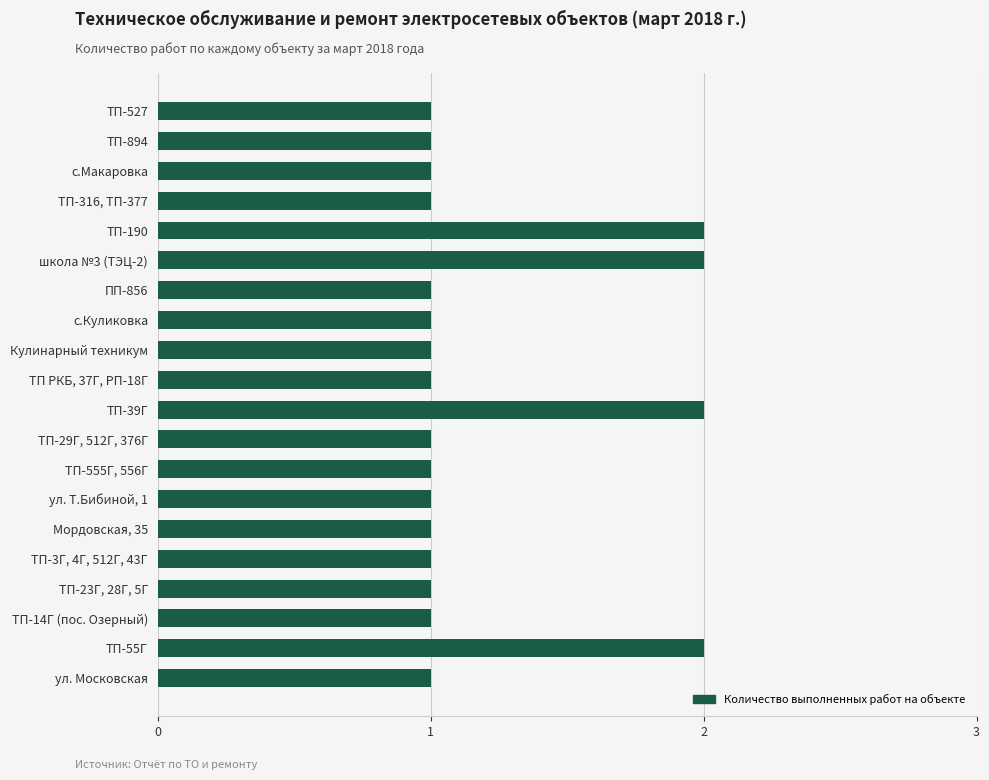

Between школа №3 (ТЭЦ-2) and с.Макаровка, which is larger?

школа №3 (ТЭЦ-2)